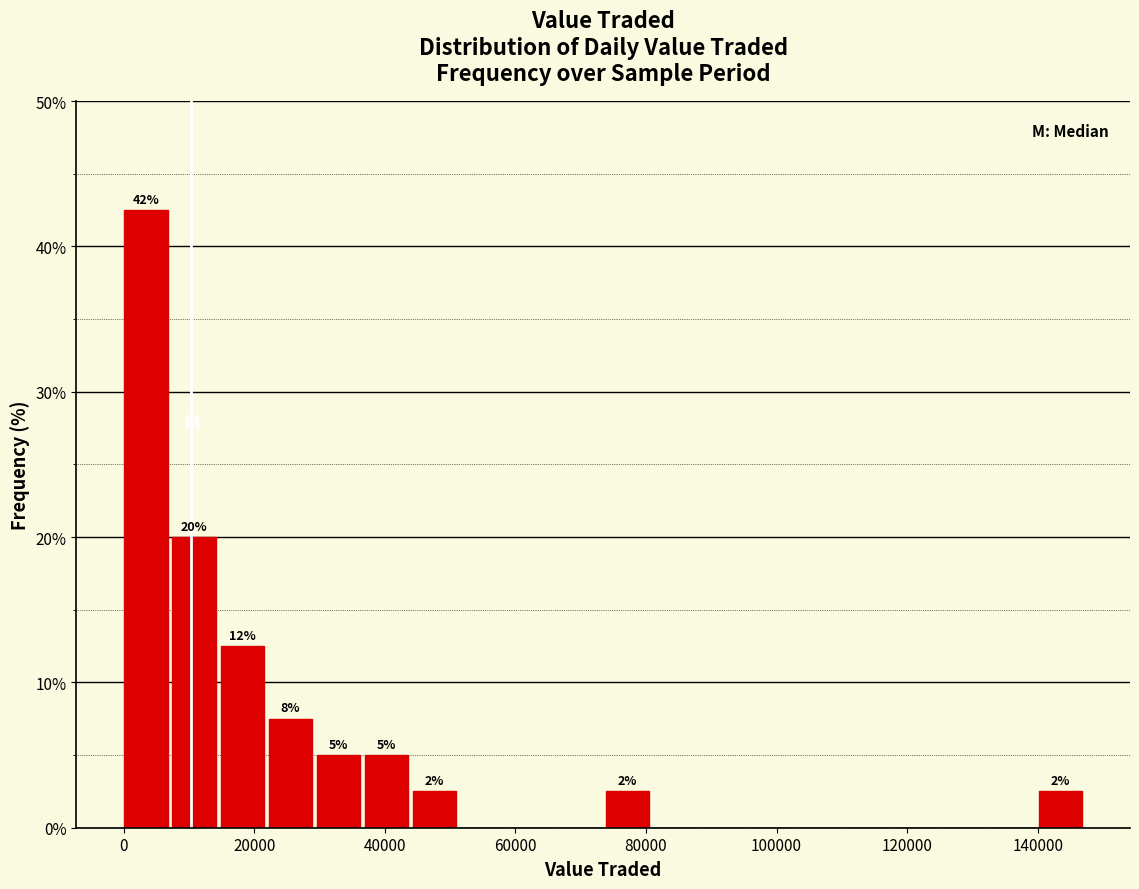

Around what value on the x-axis is the tallest bar? Give the approximate position of its centre, as read against the axis.

4000